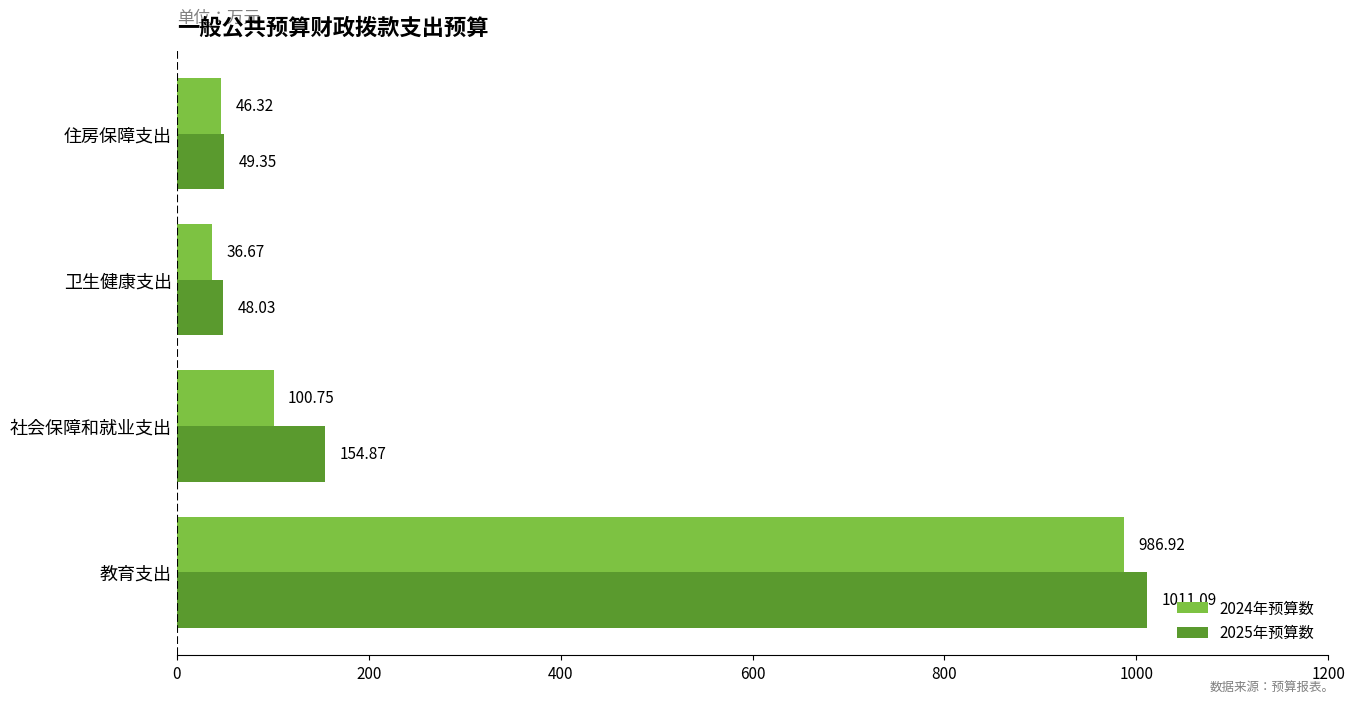

What is the spread (max minus min) of values at 住房保障支出?

3.0